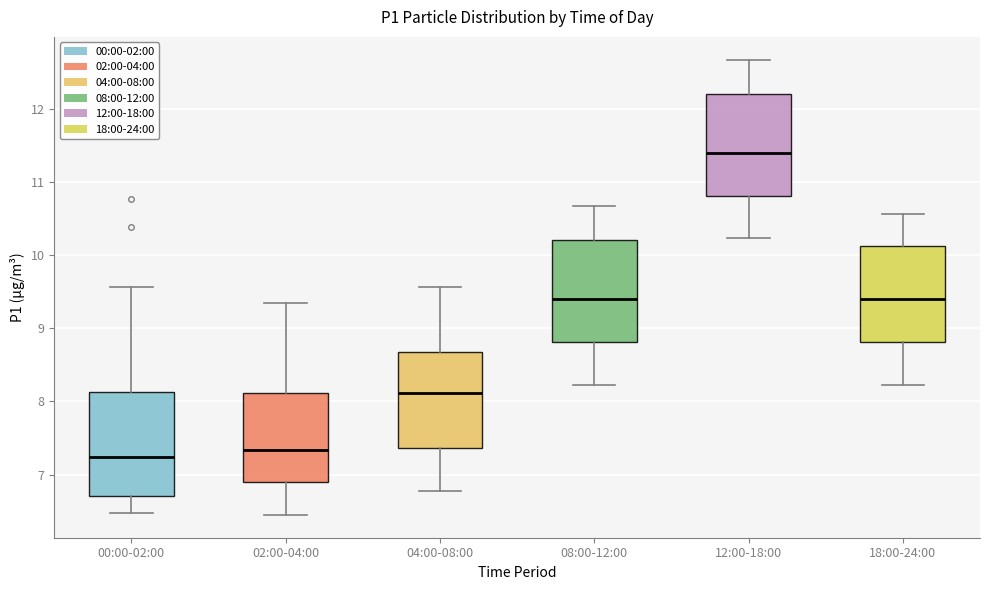

Reading left to right, read every box against the y-axis: the position of its median line, the range the box covers, and the ends of its whiskers. The values are not printed on the chart, so give them approximately, as read against the axis.

00:00-02:00: median 7.2, box 6.7 to 8.1, whiskers 6.5 to 9.6
02:00-04:00: median 7.3, box 6.9 to 8.1, whiskers 6.5 to 9.3
04:00-08:00: median 8.1, box 7.4 to 8.7, whiskers 6.8 to 9.6
08:00-12:00: median 9.4, box 8.8 to 10.2, whiskers 8.2 to 10.7
12:00-18:00: median 11.4, box 10.8 to 12.2, whiskers 10.2 to 12.7
18:00-24:00: median 9.4, box 8.8 to 10.1, whiskers 8.2 to 10.6